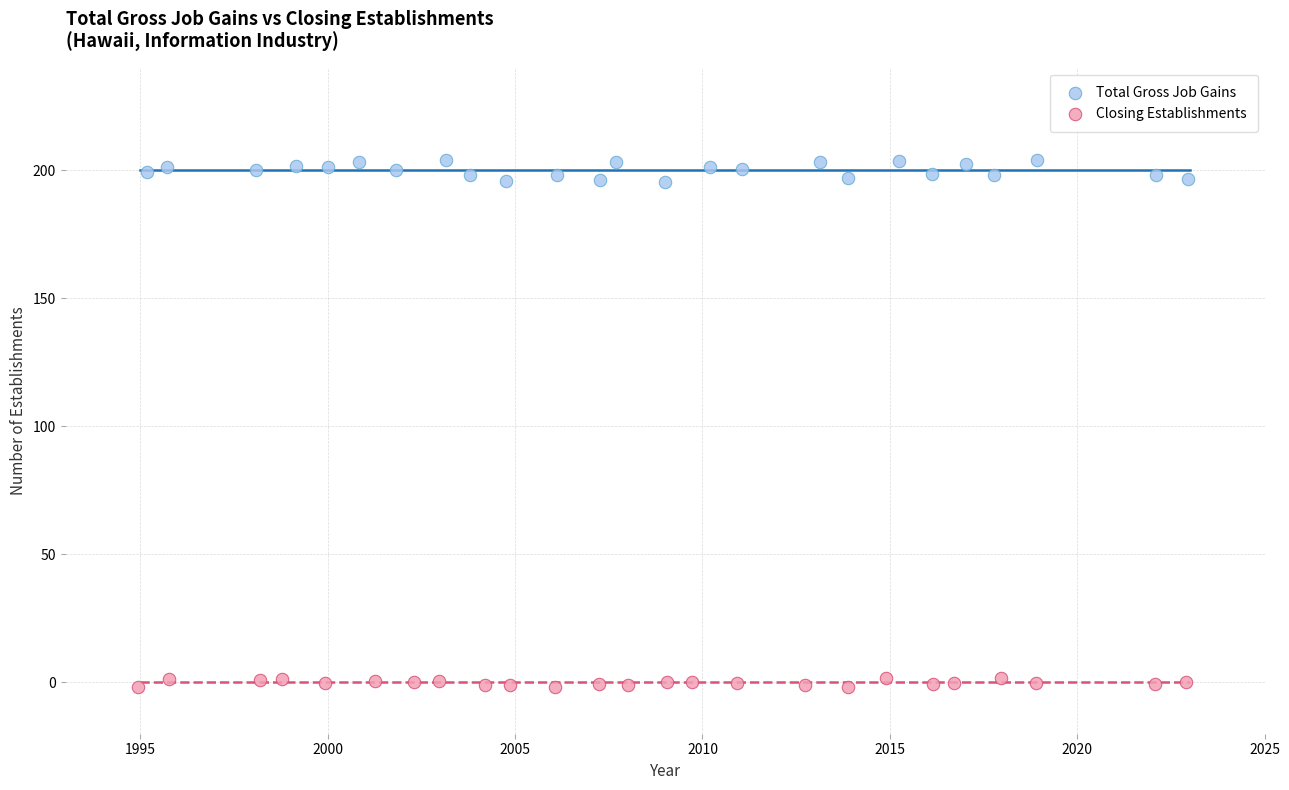

Which series reaches the maximum Y coordinate?

Total Gross Job Gains